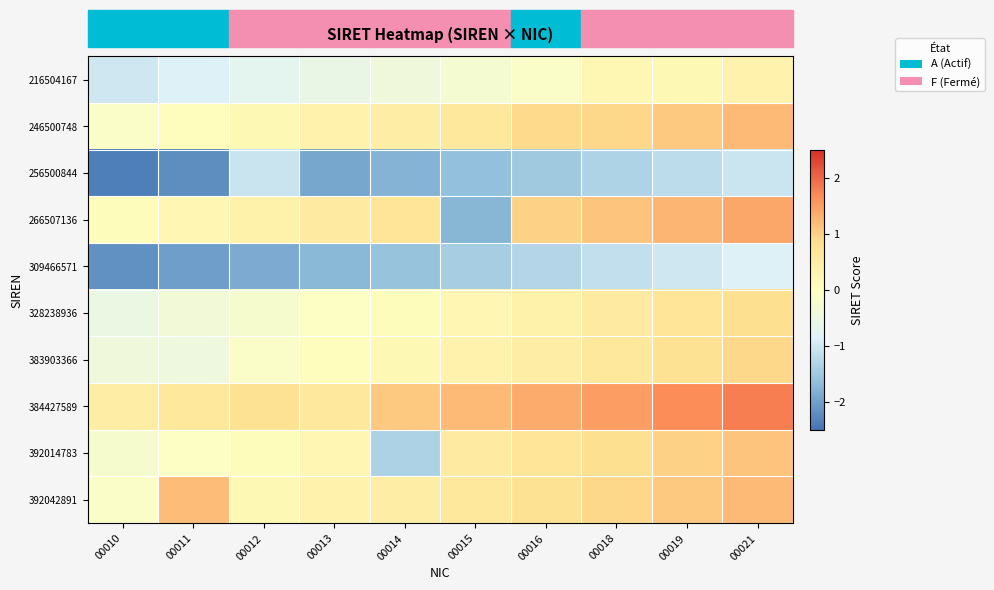

Rank the series at 00010 from highest to lowest value.

384427589, 266507136, 246500748, 392042891, 392014783, 383903366, 328238936, 216504167, 309466571, 256500844